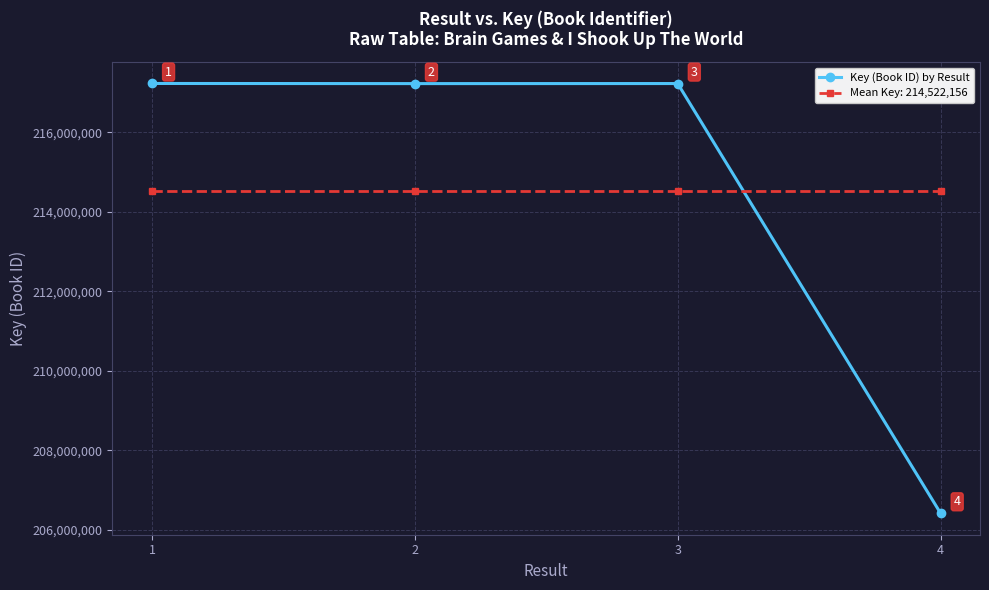

True or false: Mean Key: 214,522,156 has more than 2 points higher than both neighbors.

False